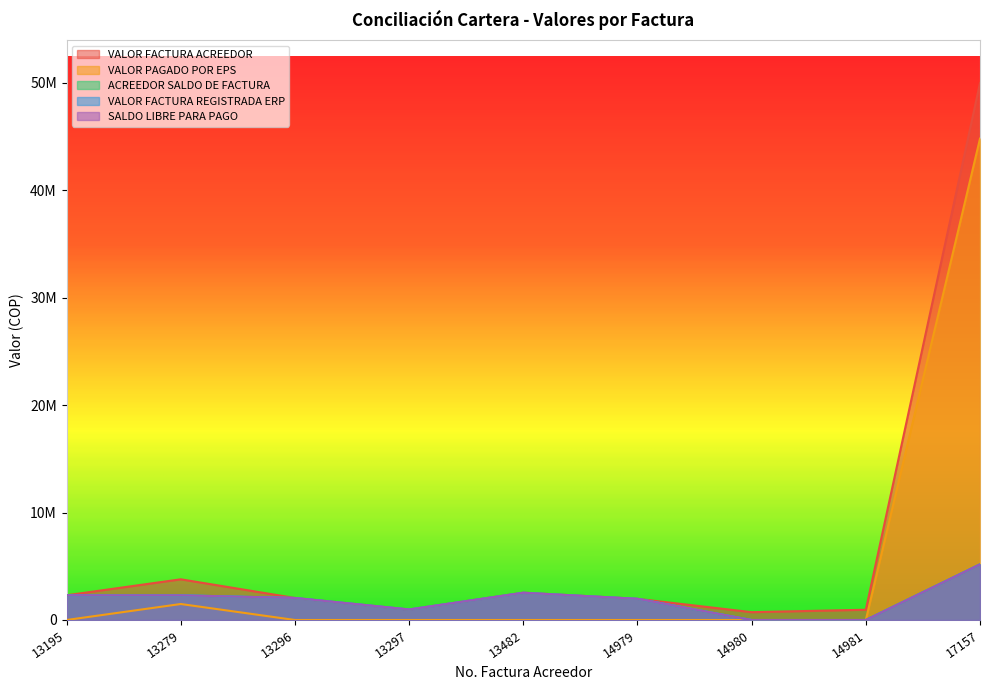

What is the maximum value shown in the chart?

49979533